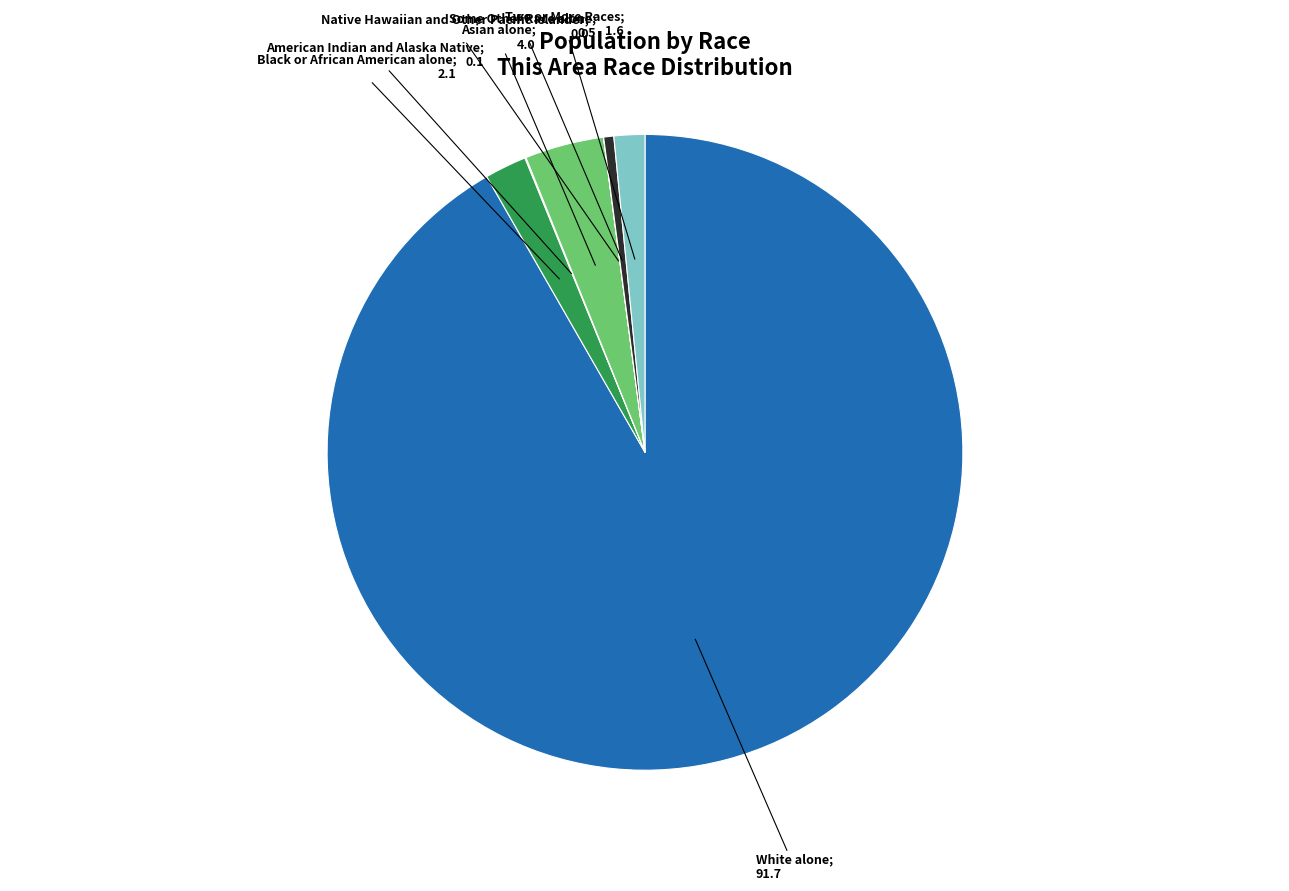

Is there a majority slice in this chart?

Yes